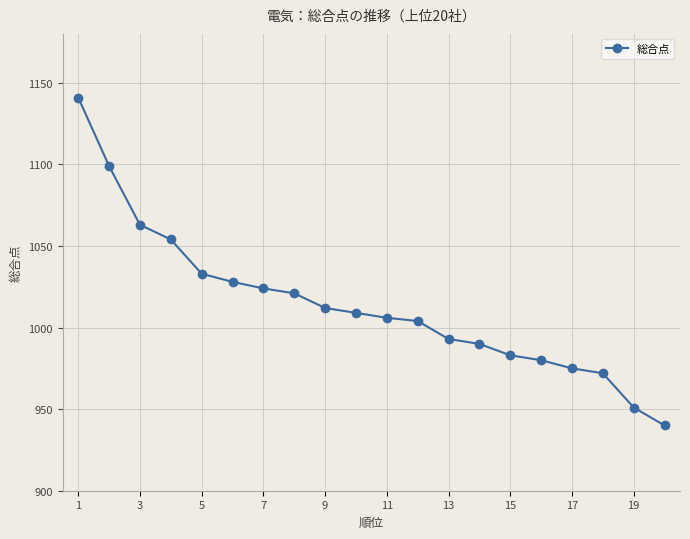

What is the difference between the maximum and minimum values?

201